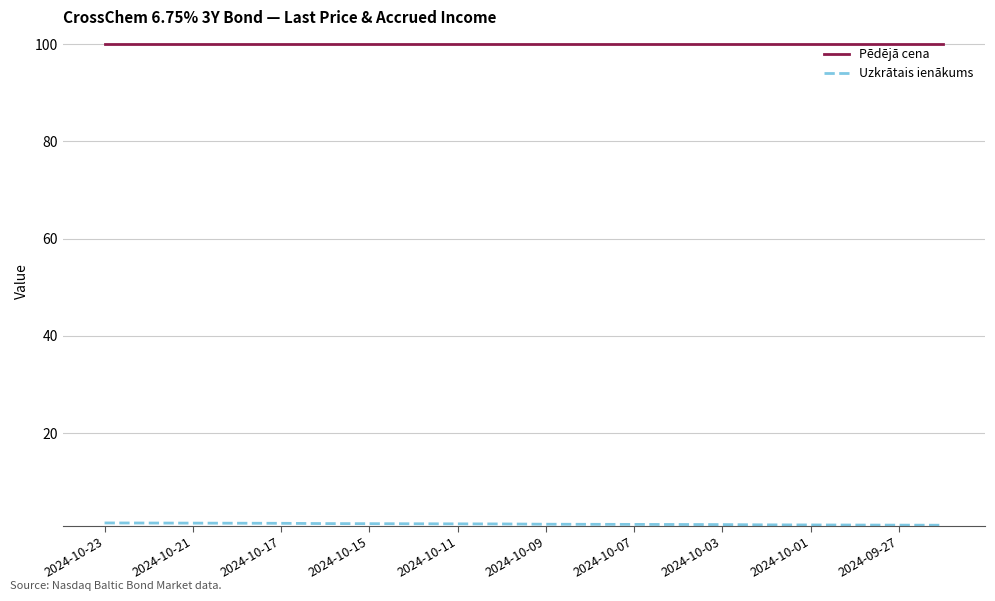

What is the highest value of the Pēdējā cena series?

100.0